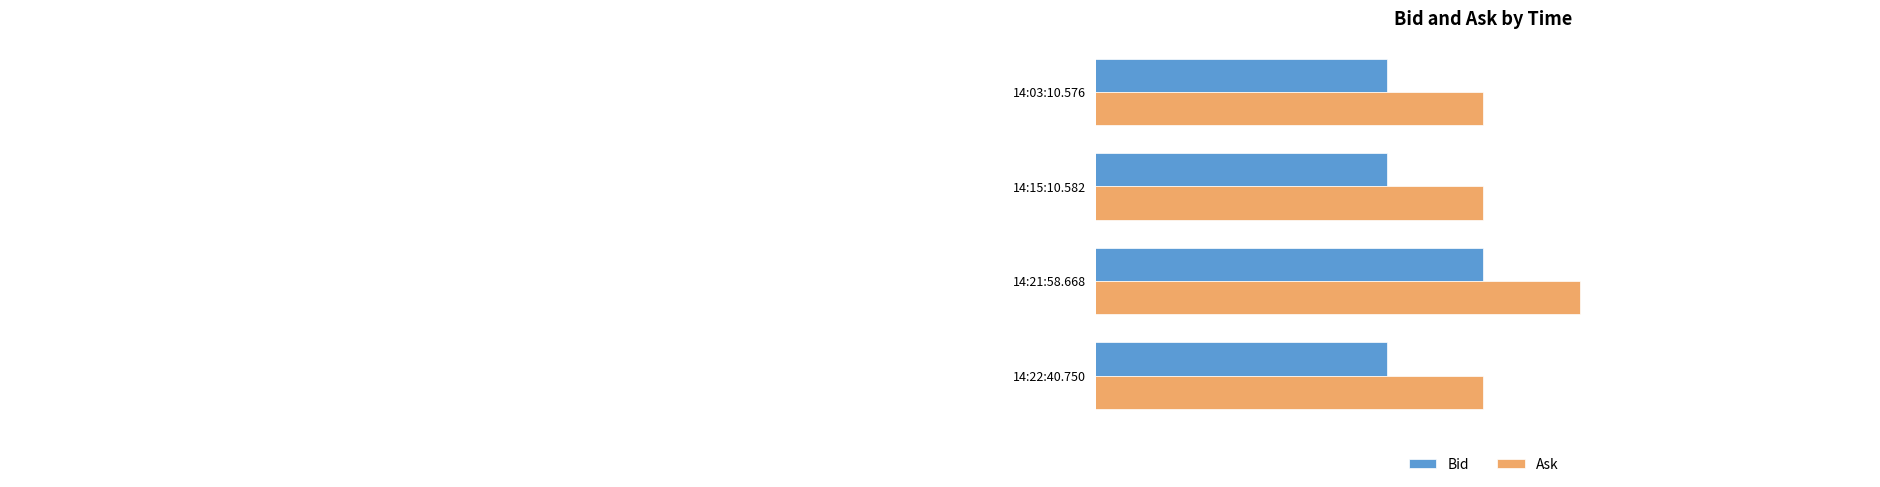

At which category is the sum across all series the highest?

14:21:58.668